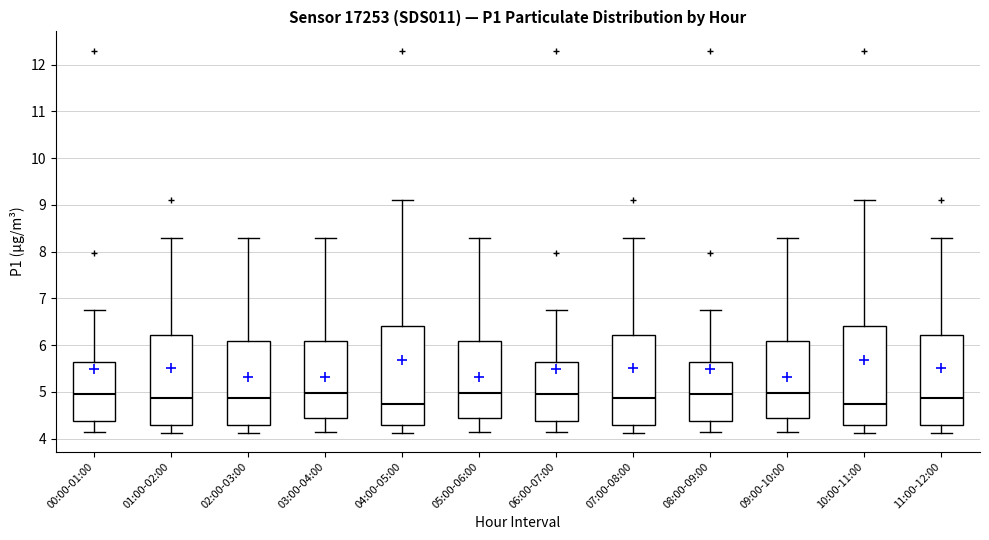

Where does the lower whisker of the box for 00:00-01:00 end on the y-axis? The values are not printed on the chart, so give them approximately, as read against the axis.

4.2